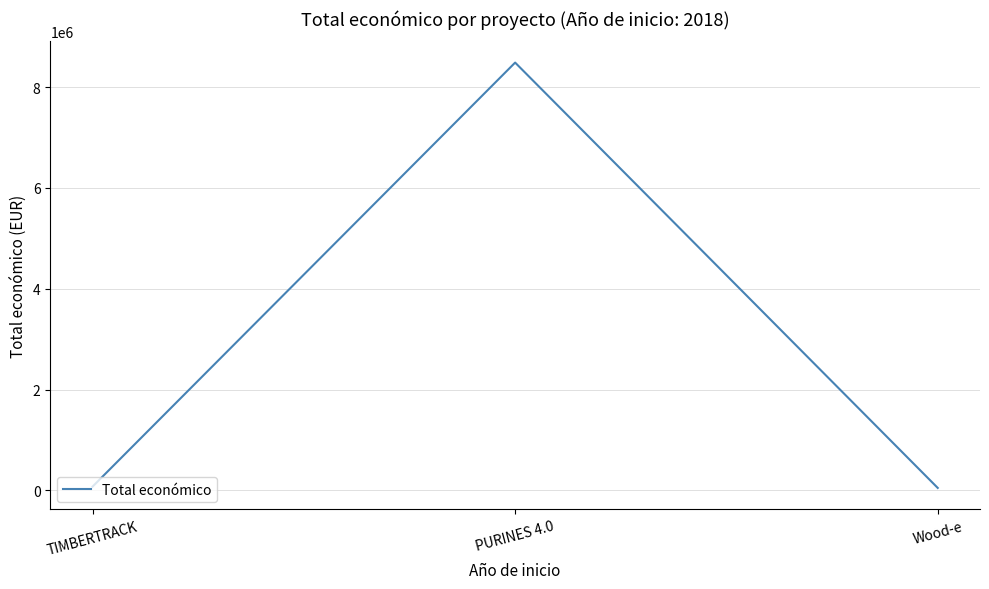

Is it true that the value at PURINES 4.0 is 4670781?

False